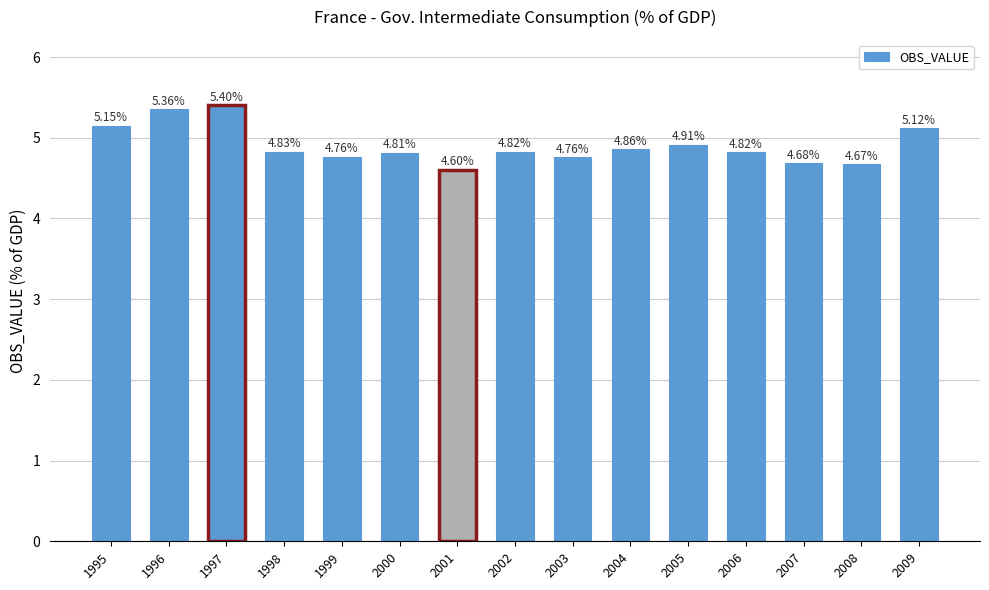

What is the sum of the values at 2007 and 1996?

10.0